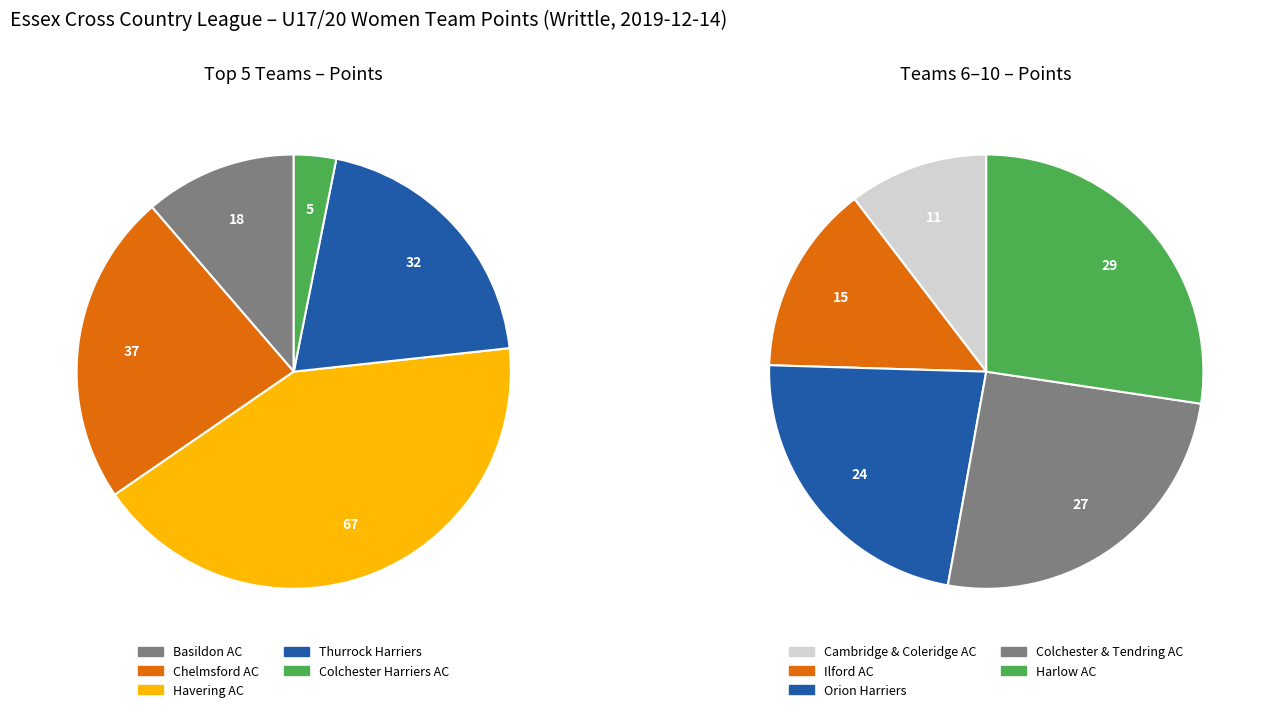

Which category has the smallest portion of the pie?

Colchester Harriers AC